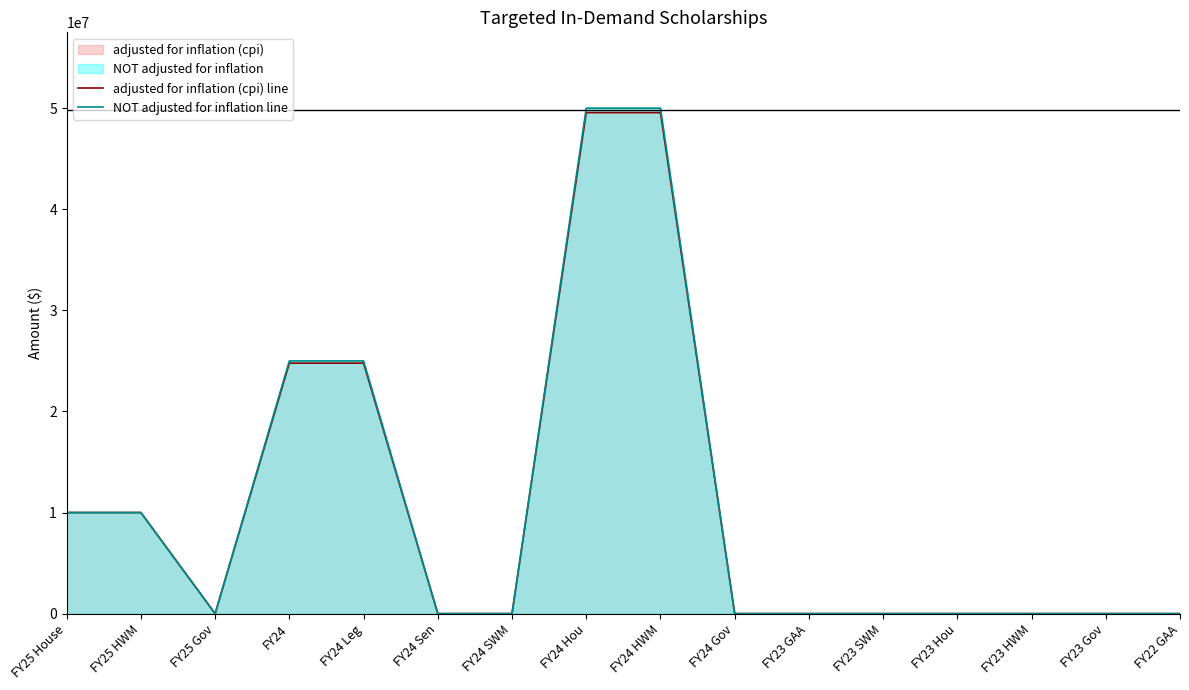

What is the label of the 1st point from the left?

FY25 House